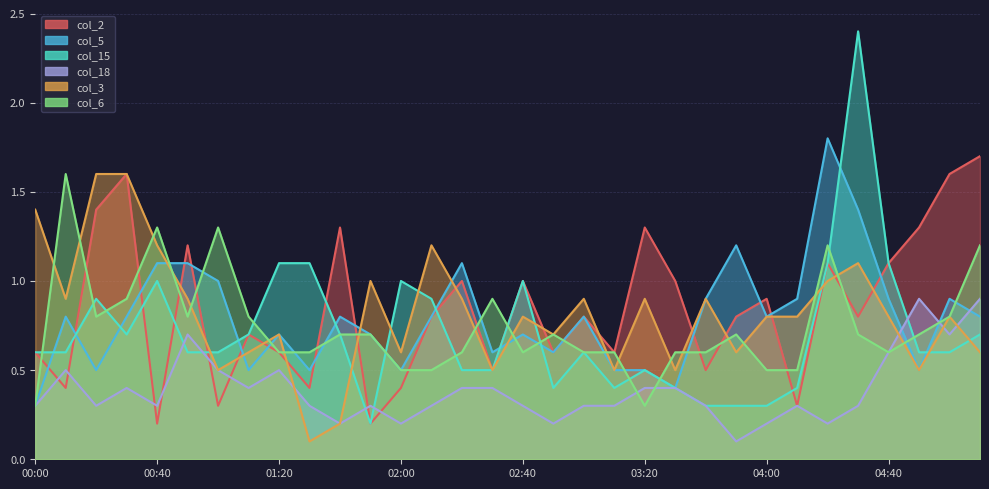

What is the total value across all series at 04:50?

4.5